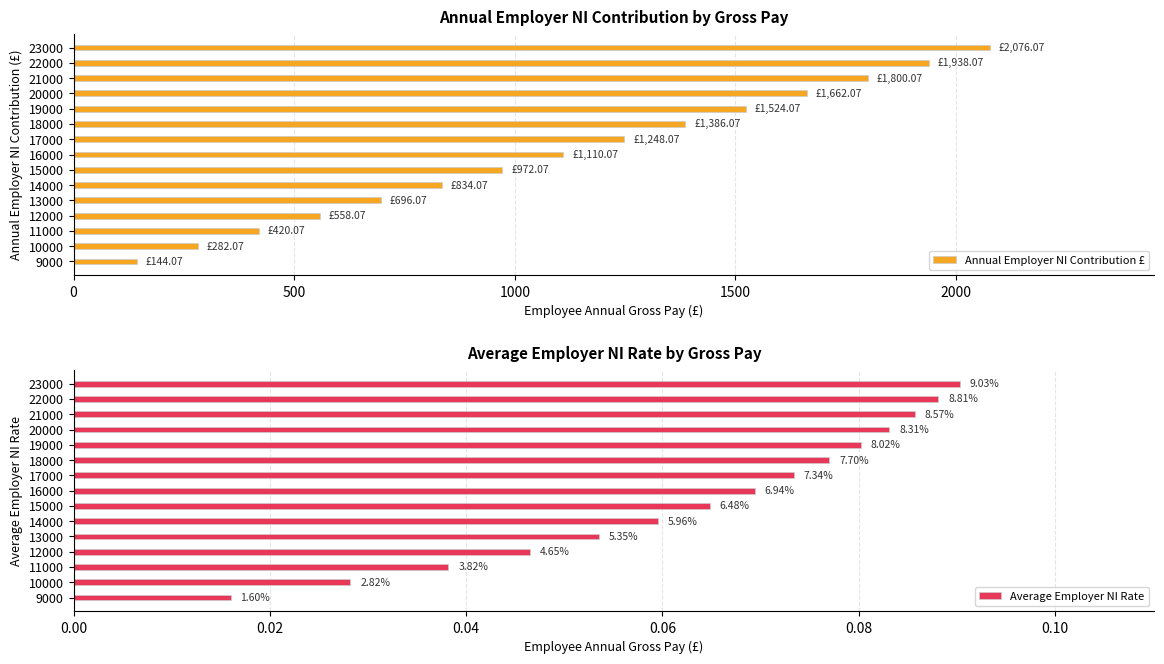

List the labels in order of Annual Employer NI Contribution £ value, smallest first.

9000, 10000, 11000, 12000, 13000, 14000, 15000, 16000, 17000, 18000, 19000, 20000, 21000, 22000, 23000